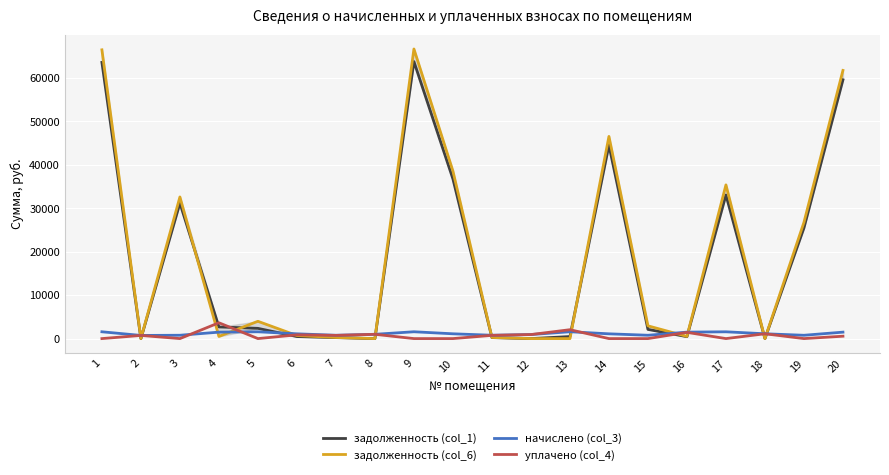

List the labels in order of задолженность (col_6) value, smallest first.

2, 8, 12, 13, 18, 7, 11, 4, 16, 6, 15, 5, 19, 3, 17, 10, 14, 20, 1, 9